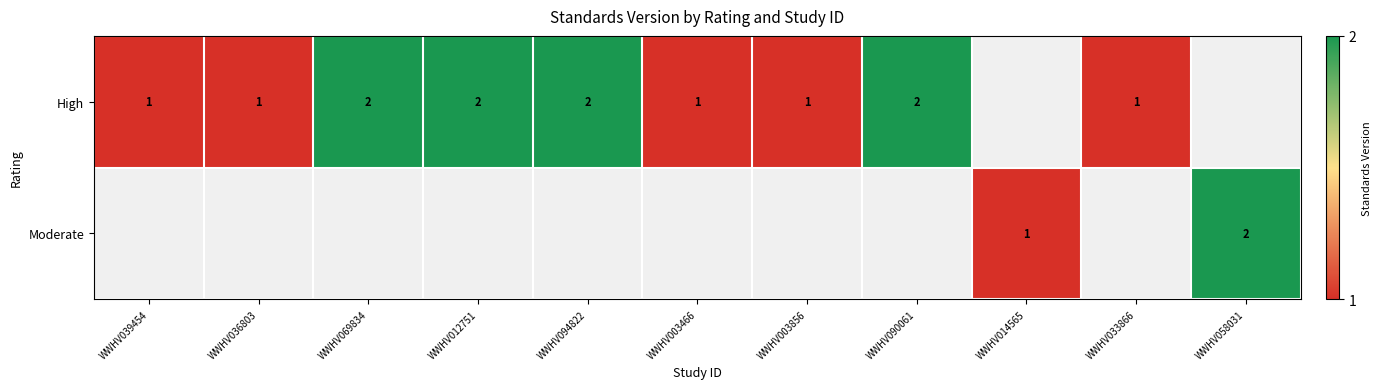

The value of High at WWHV094822 is 2. True or false?

True